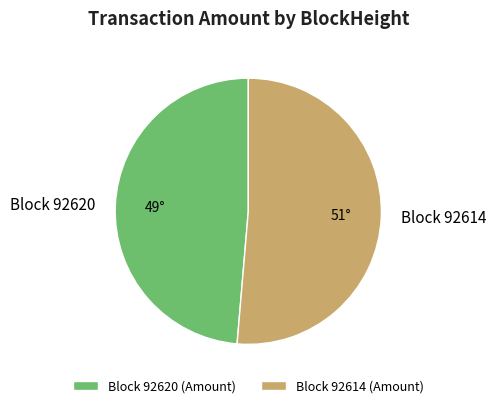

Do Block 92620 and Block 92614 together represent more than half of the pie?

Yes